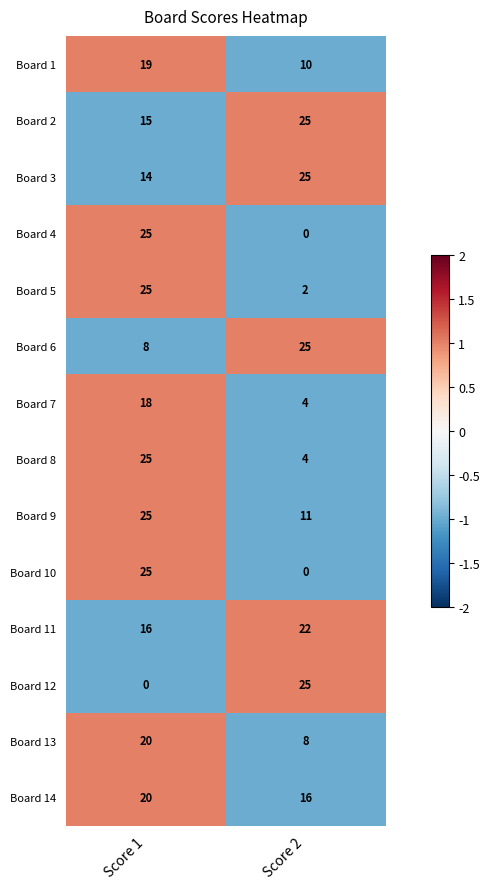

What is the average value of the Board 13 series?

14